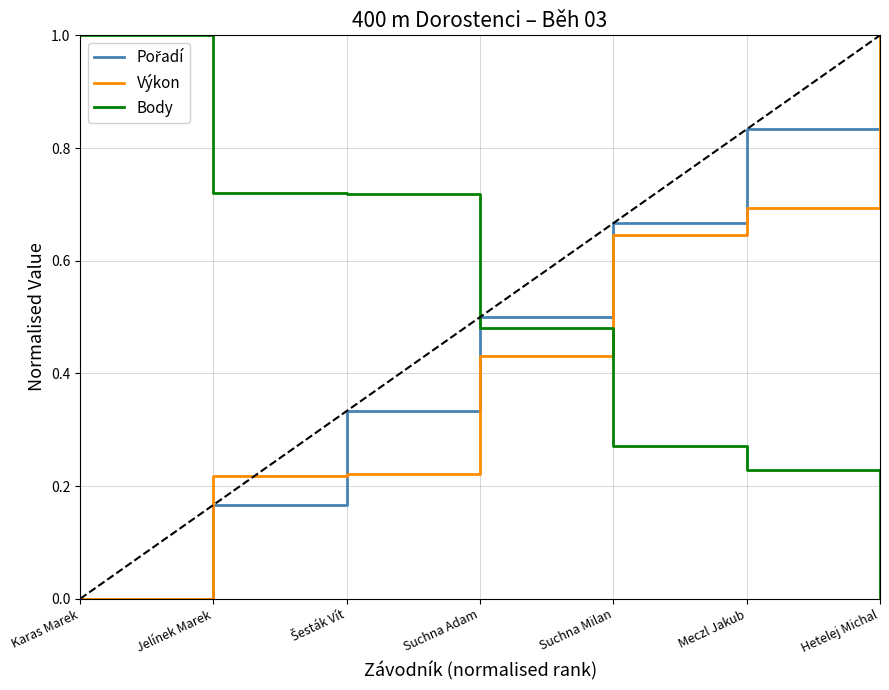

True or false: Výkon and Body intersect in this chart.

True